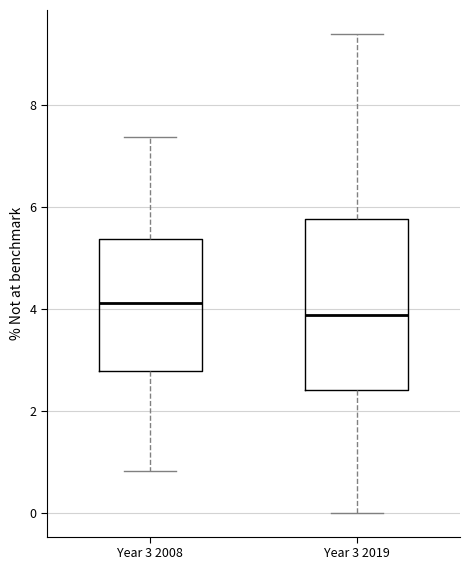

Where does the median line of the box for Year 3 2008 sit on the y-axis? The values are not printed on the chart, so give them approximately, as read against the axis.

4.2